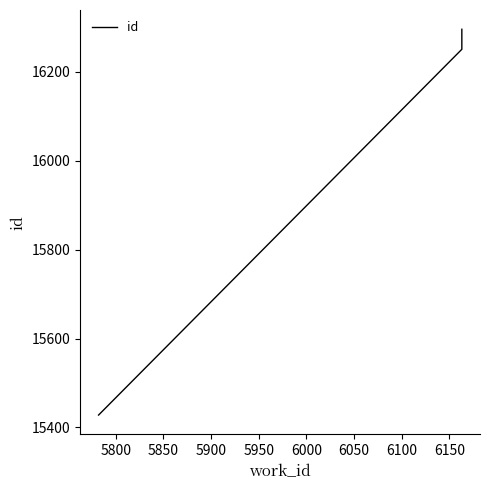

What is the ratio of the value at 5800 to the value at 5850?

1.0